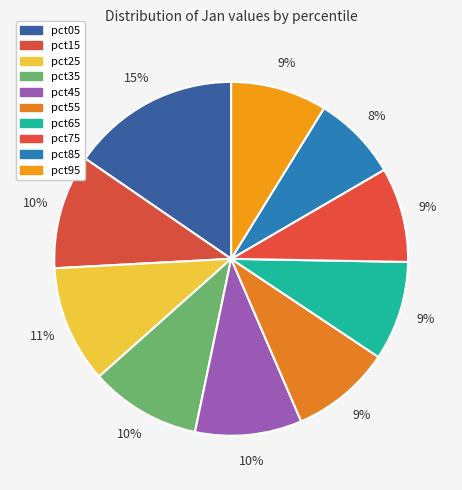

Does pct35 represent more than half of the total?

No